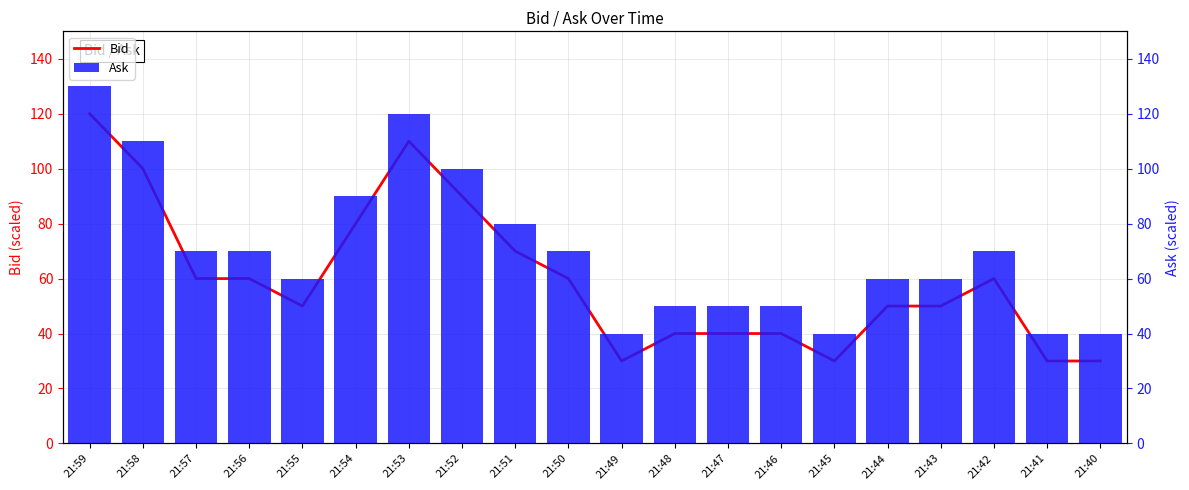

What is the difference between the maximum and minimum values in the Ask series?

90.0